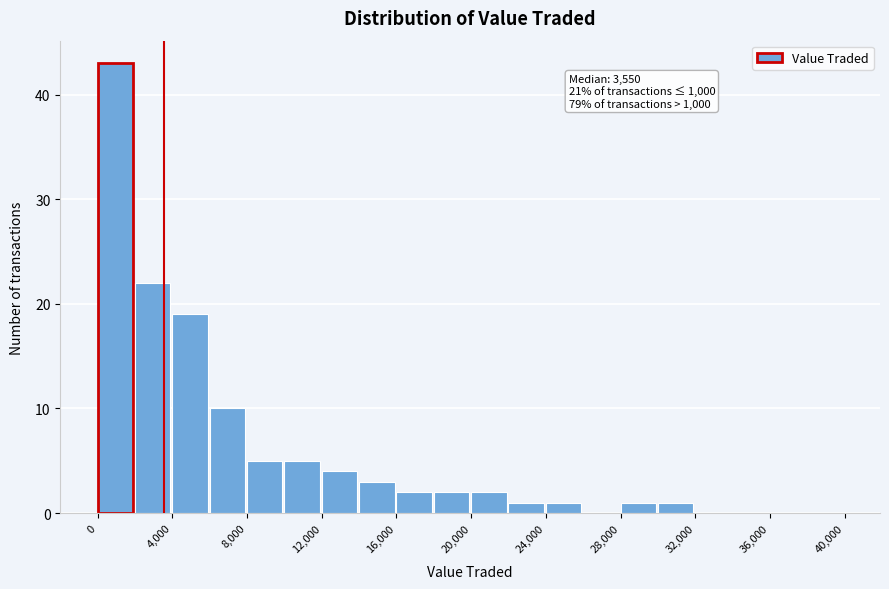

Which range on the x-axis has the tallest bar?

0 to 2000